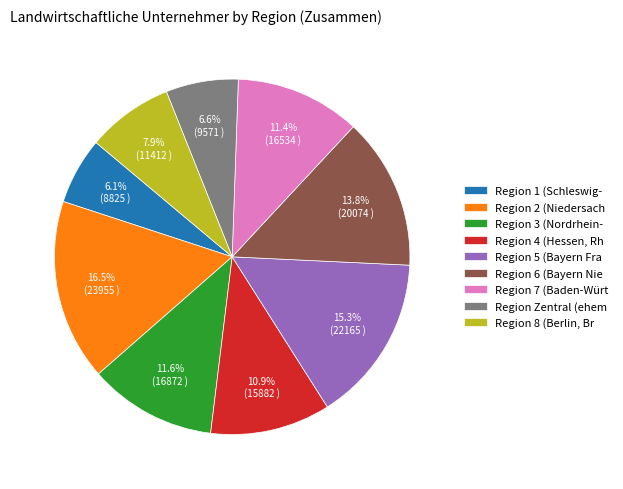

Which has a higher value, Region 2 (Niedersach or Region 6 (Bayern Nie?

Region 2 (Niedersach